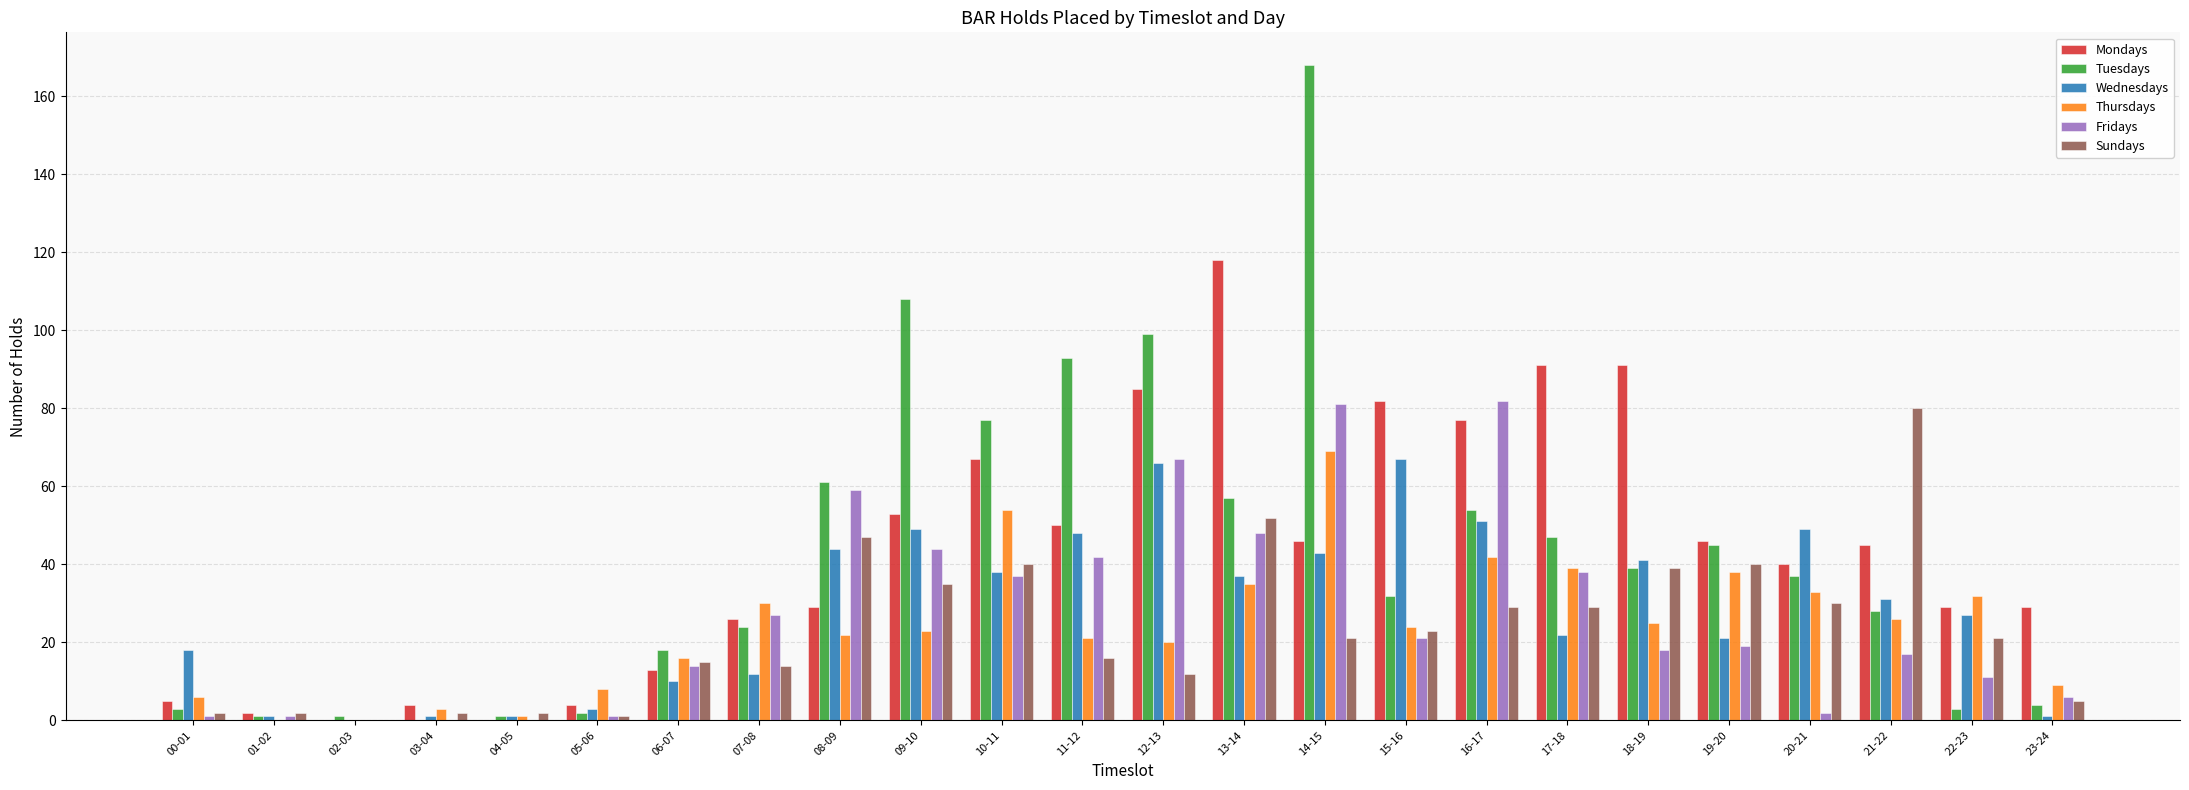

Where is Tuesdays nearest to the value 84?

10-11